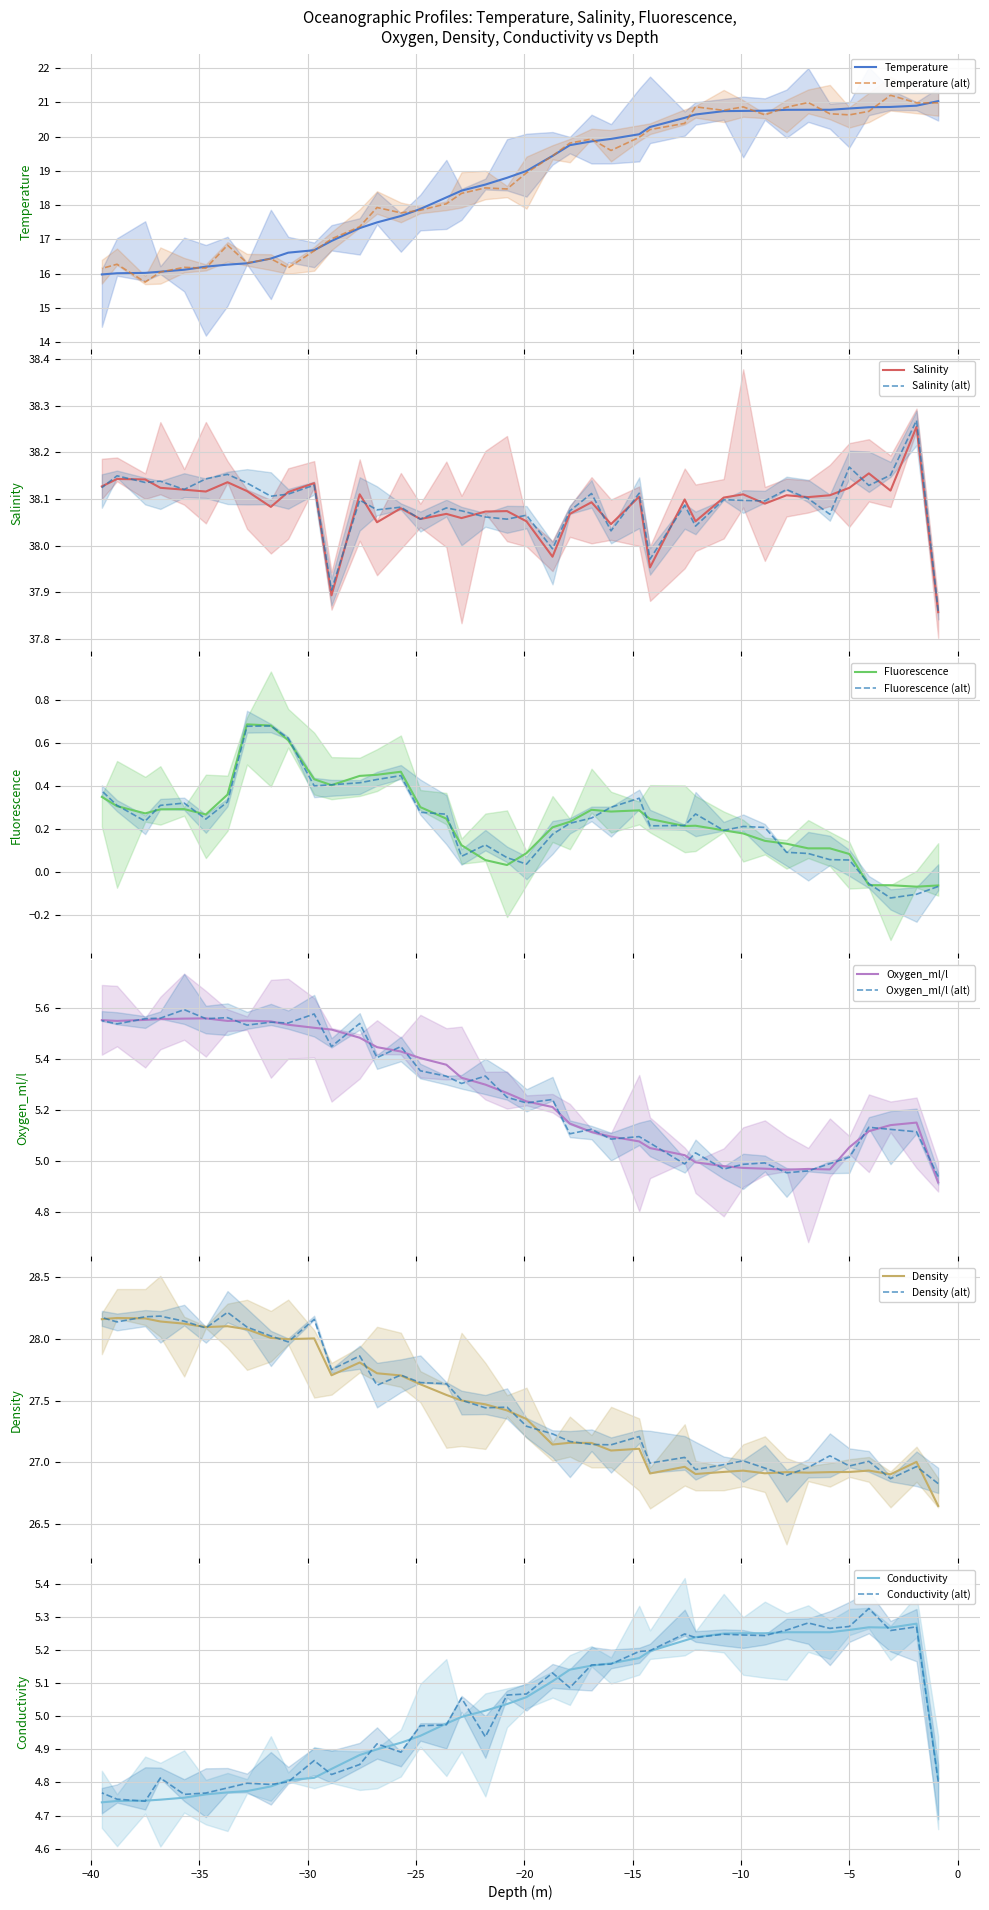

Is it true that Density equals 26.9 at −10?

True